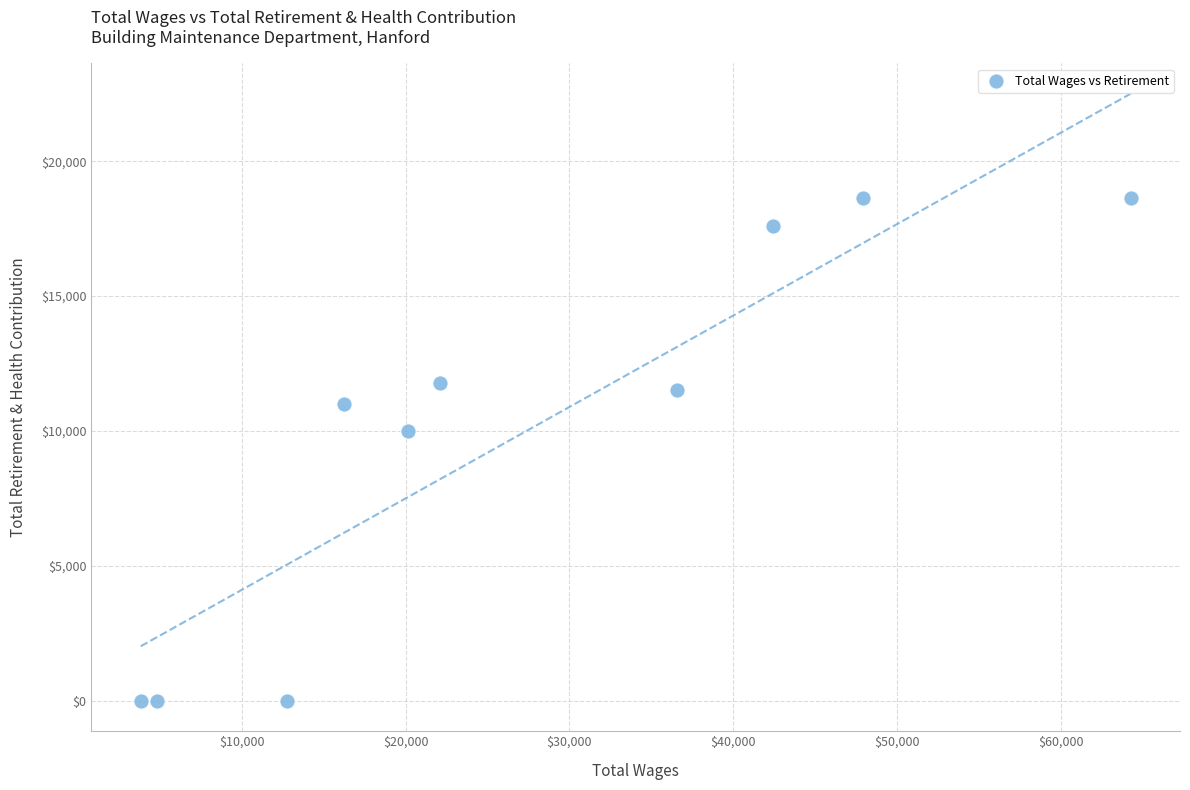

What is the range of X values (max minus min)?

60448